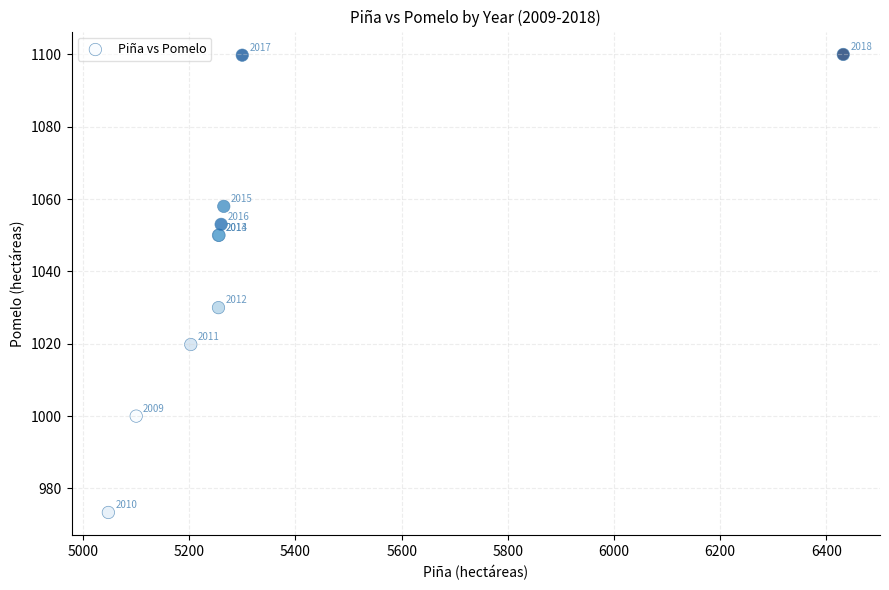

What Y value in the scatter plot is closest to 1036?

1030.0